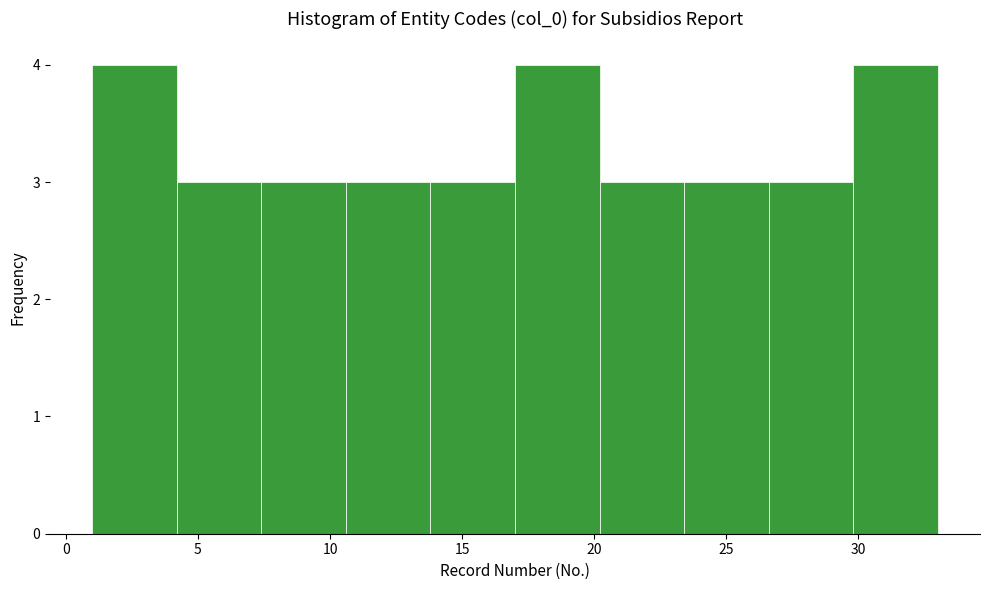

How tall is the bar that spans 13.8 to 17.0 on the x-axis? Neither the bar edges nor the heights are printed on the chart, so give them approximately, as read against the axes.

3